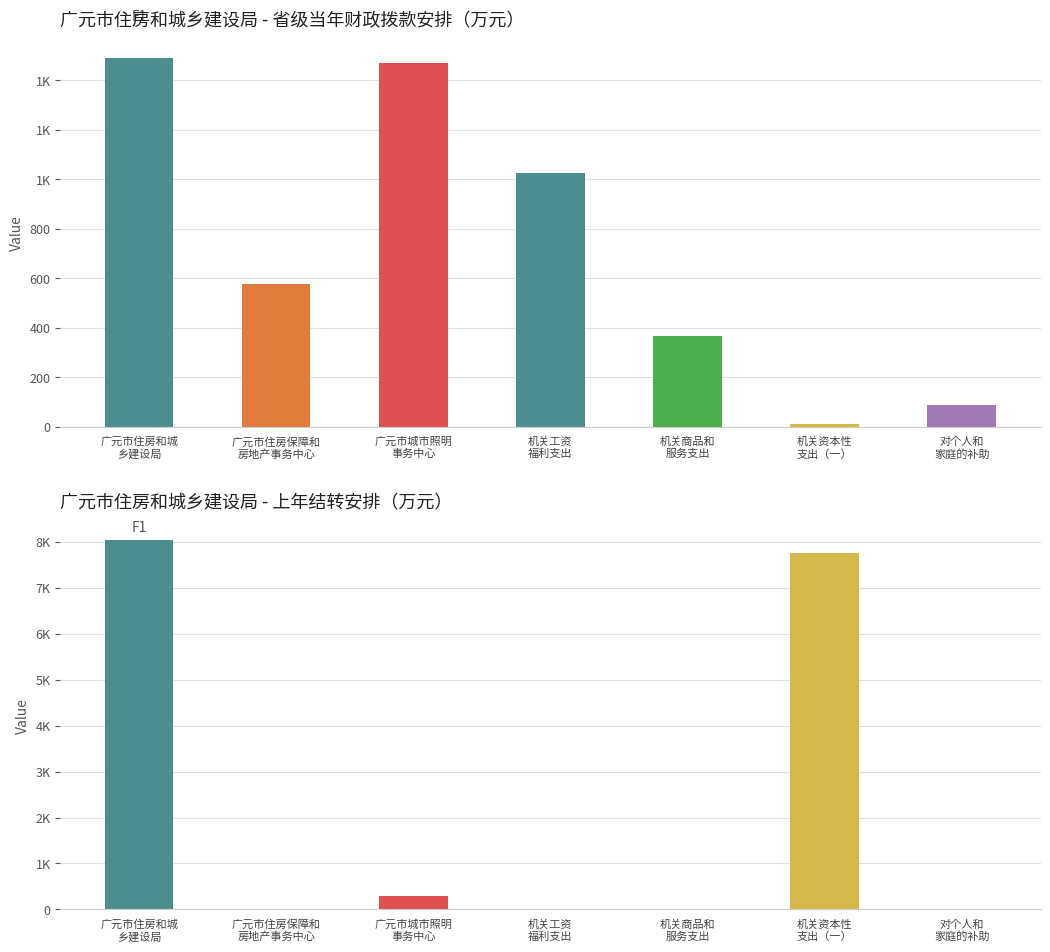

At which label is 上年结转安排 closest to 4013?

广元市城市照明事务中心